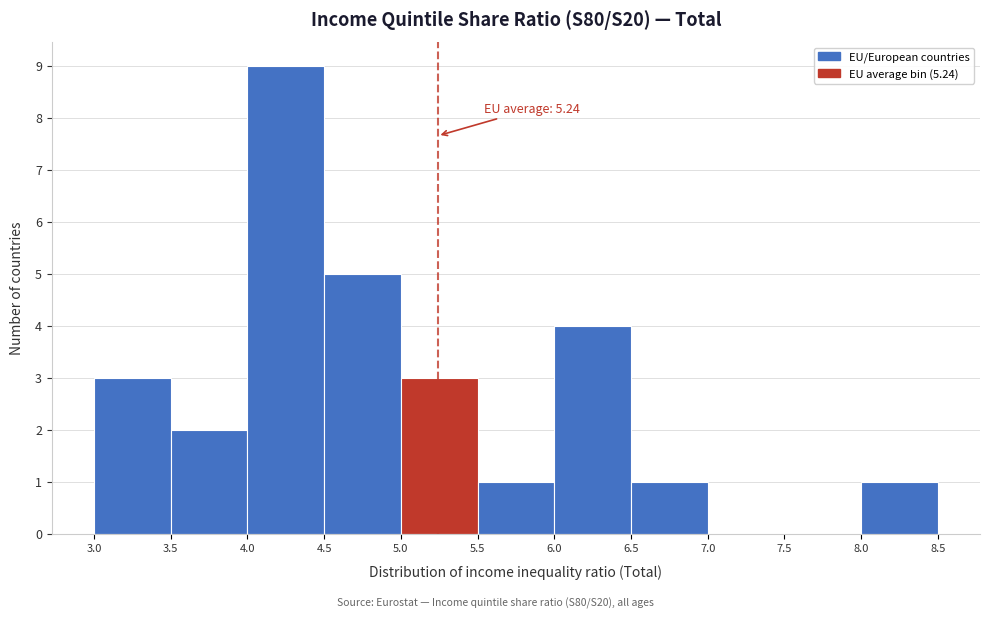

Over which range of the x-axis is the bar tallest?

4.0 to 4.5